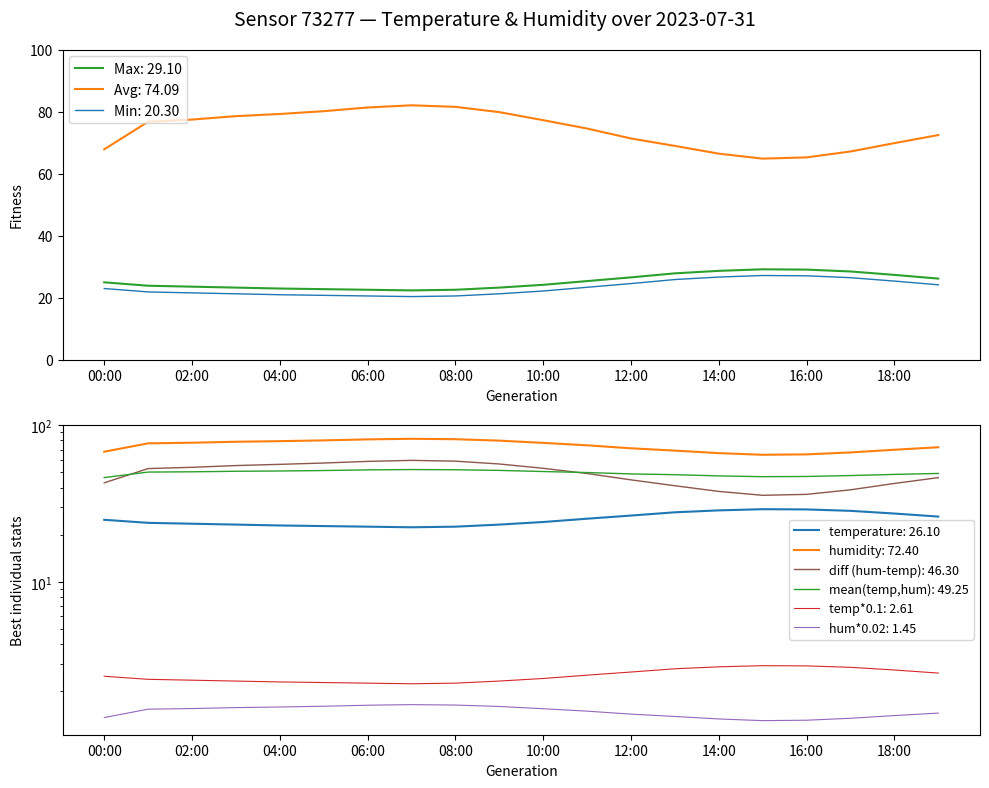

True or false: Max: 29.10 has a value of 23.5 at 02:00.

True